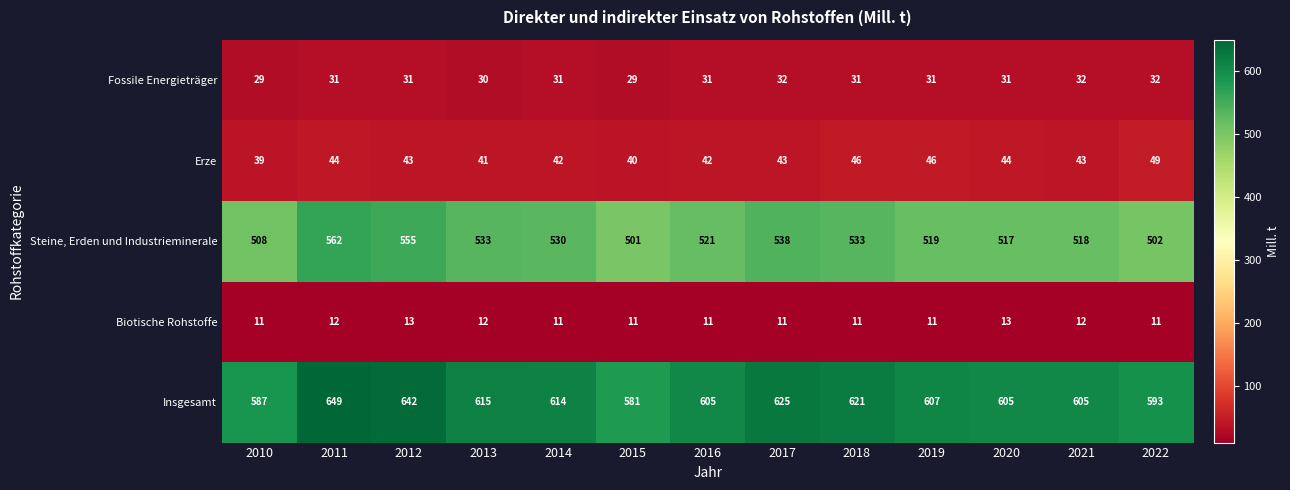

What is the minimum value for Steine, Erden und Industrieminerale?

501